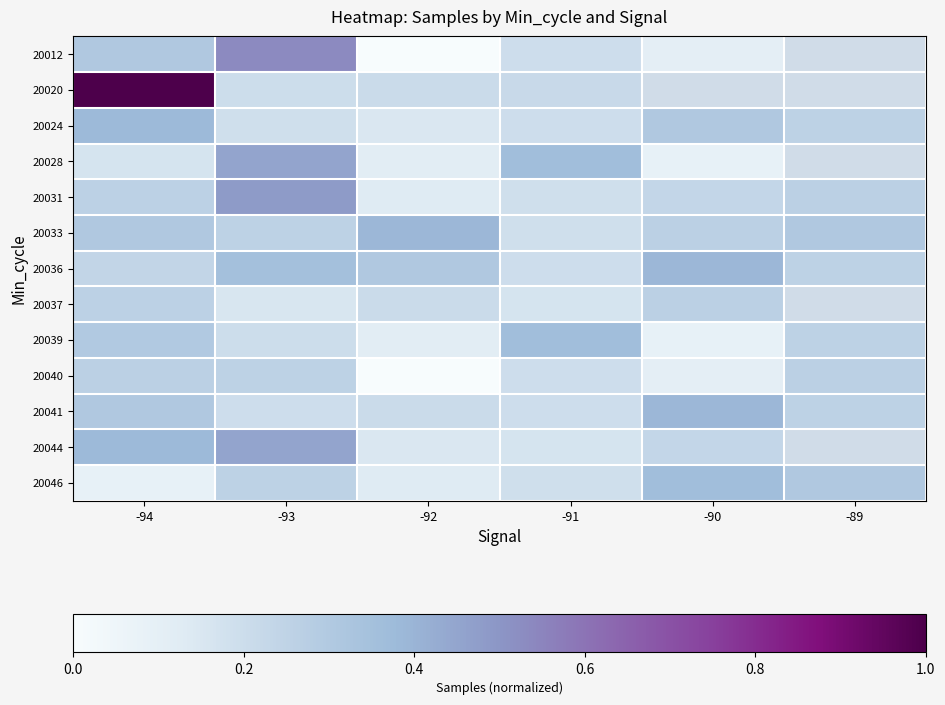

Rank the categories by 20031 value from highest to lowest.

-93, -89, -94, -90, -91, -92